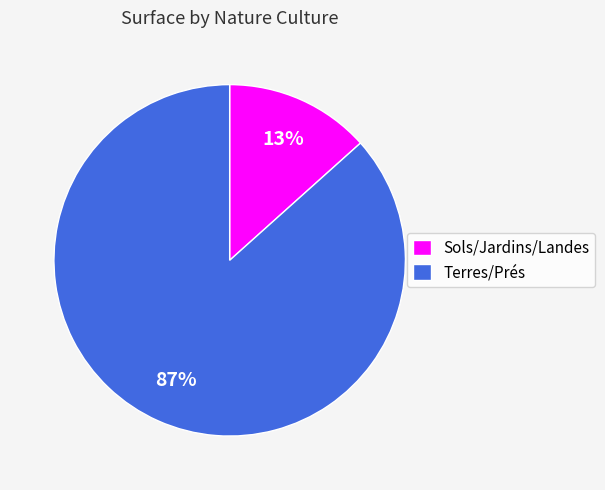

What percentage is the Sols/Jardins/Landes slice, to the nearest percent?

13%